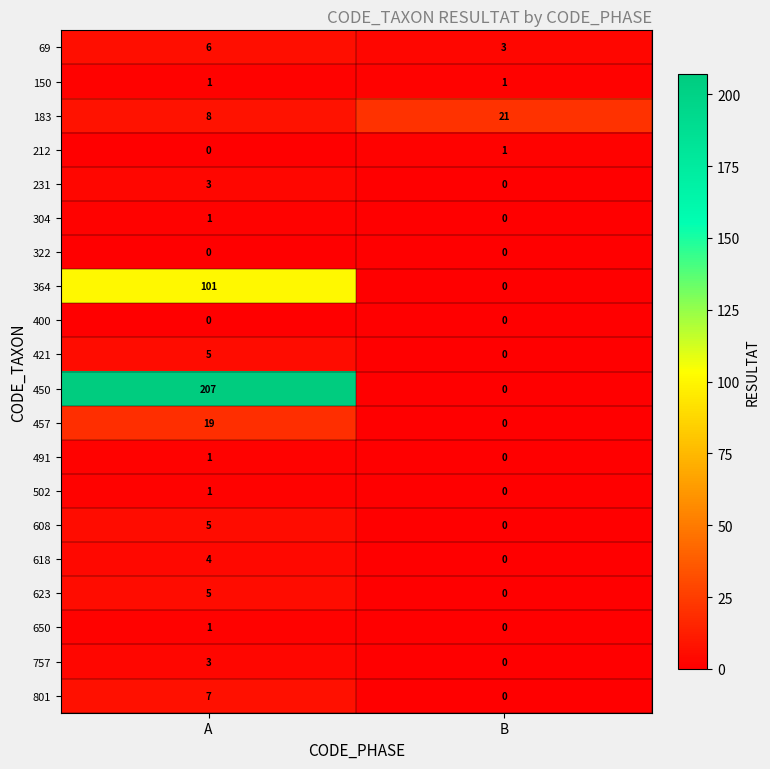

What is the total value across all series at B?

26